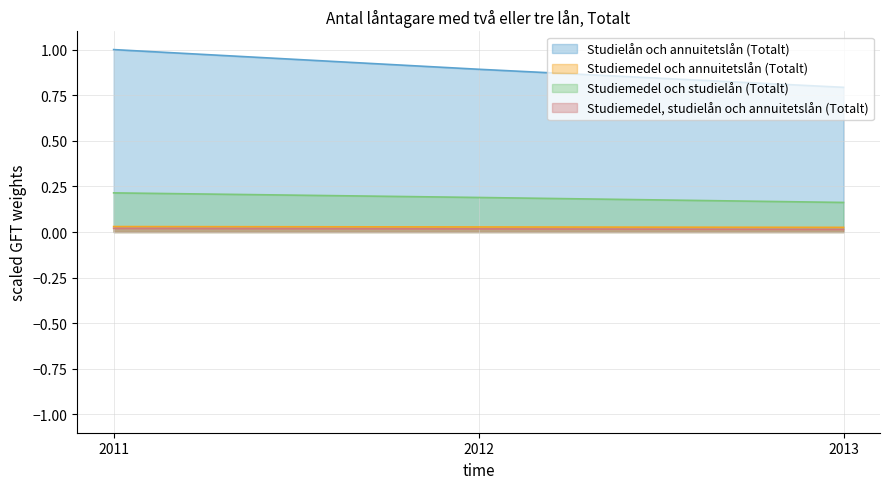

At which category is the sum across all series the highest?

2011